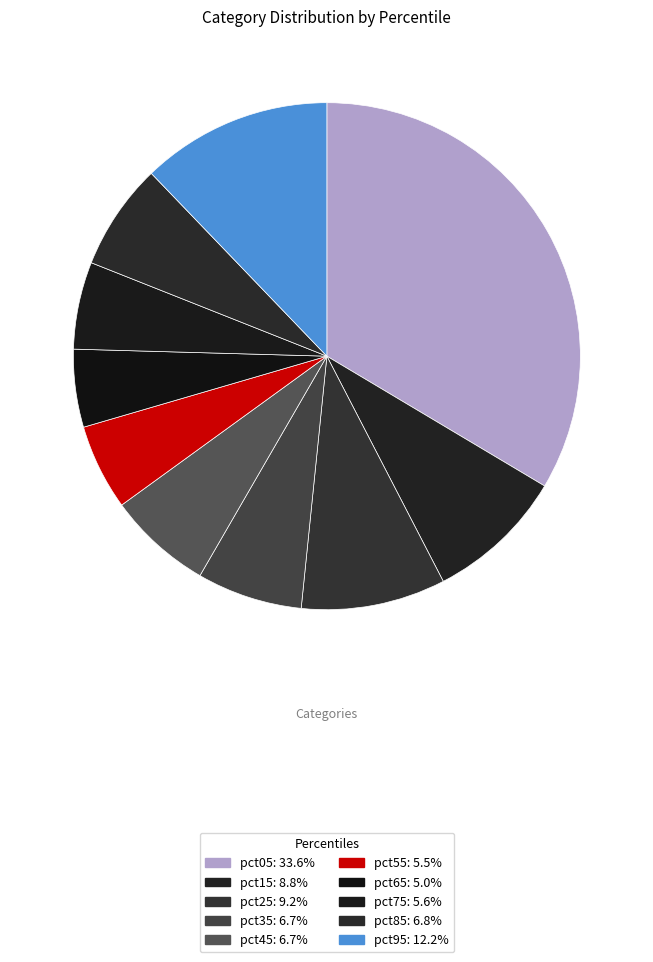

Is there any slice that represents more than half of the pie?

No